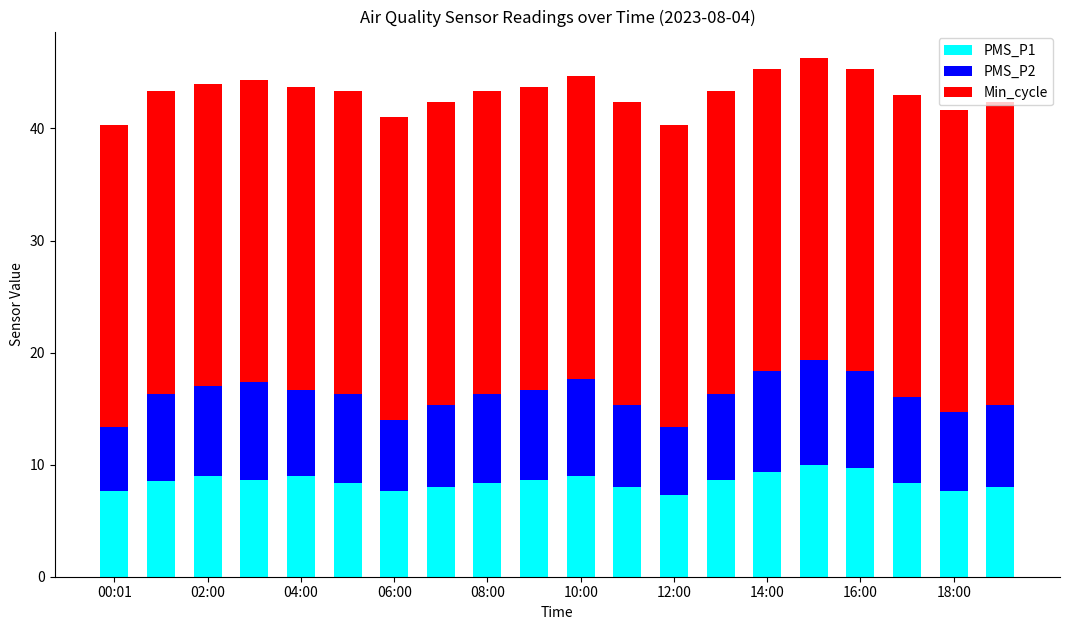

What are all the series names shown in the legend?

PMS_P1, PMS_P2, Min_cycle